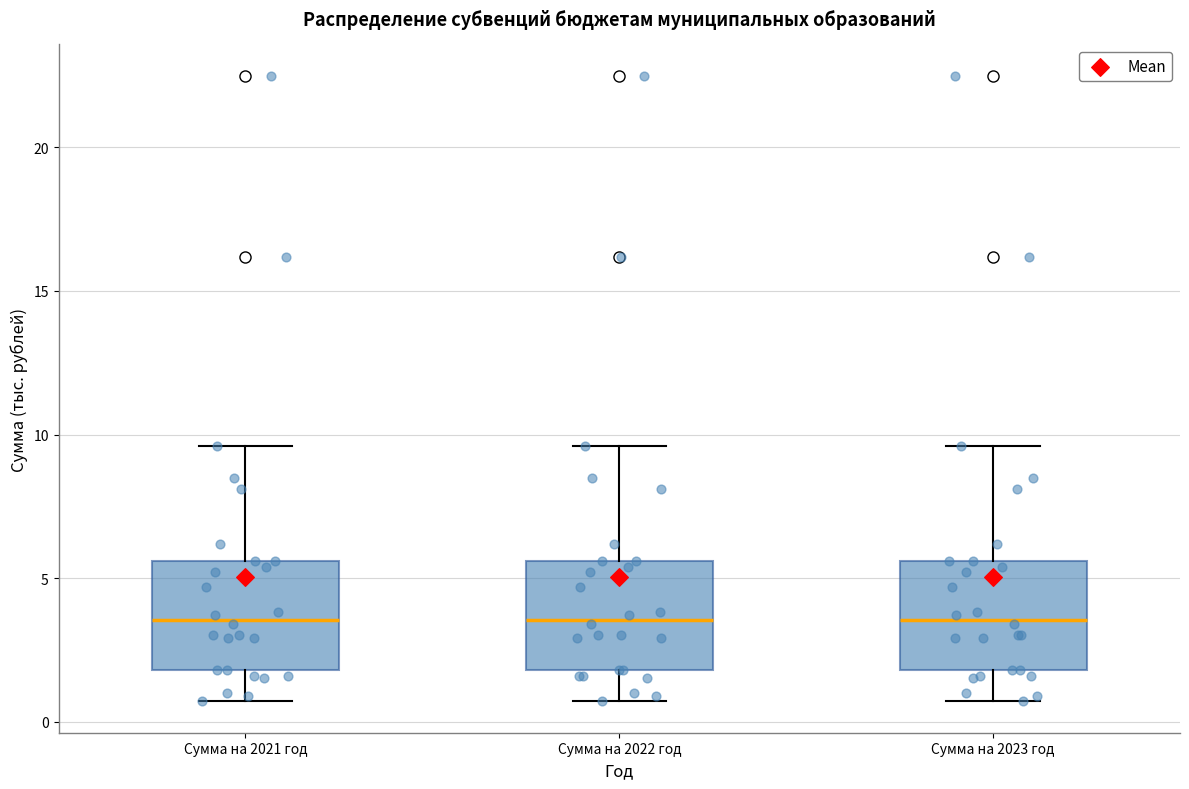

Where does the median line of the box for Сумма на 2021 год sit on the y-axis? The values are not printed on the chart, so give them approximately, as read against the axis.

3.5